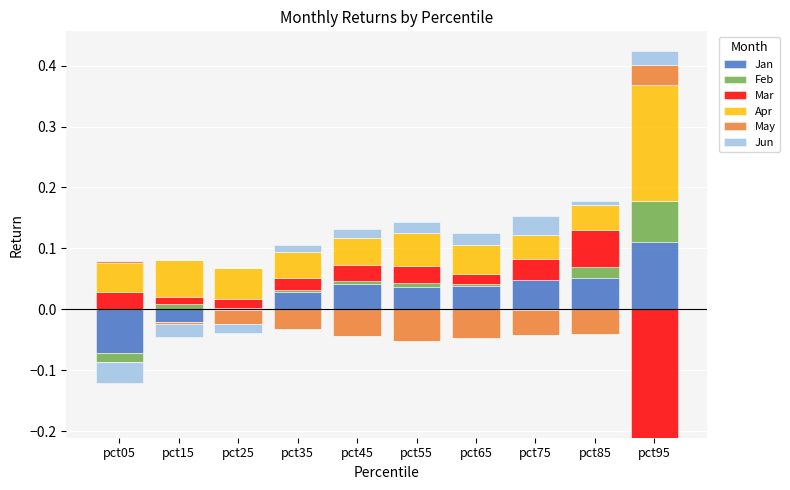

What is the greatest value displayed?

0.2